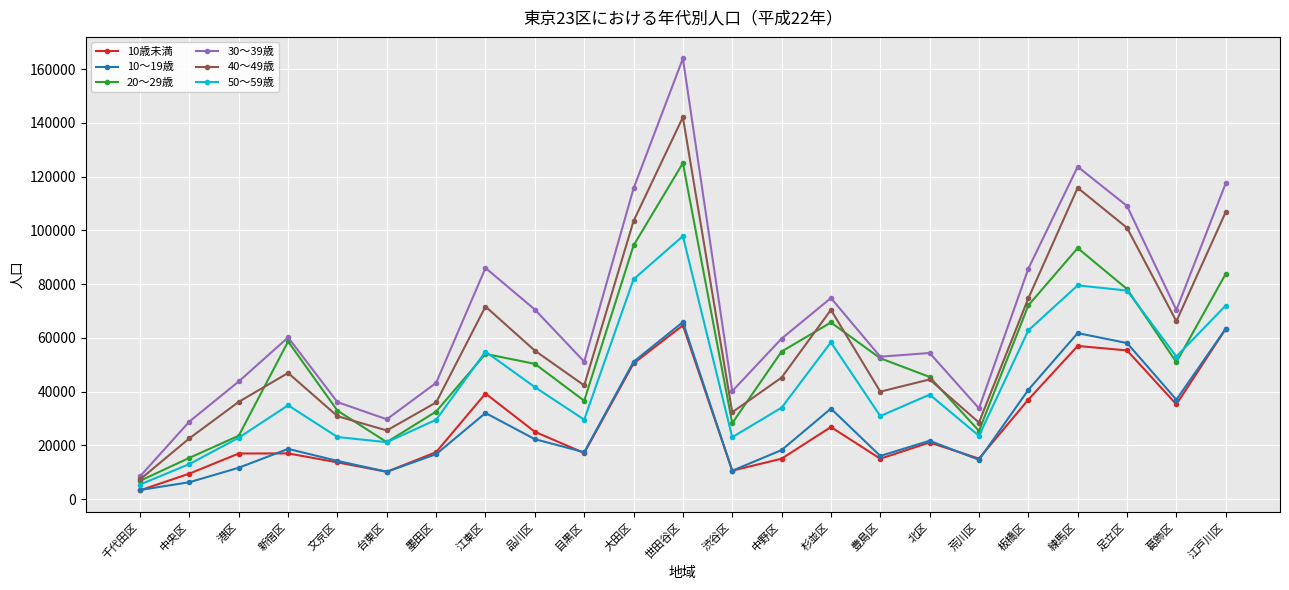

True or false: 40～49歳 and 50～59歳 cross at least once.

False